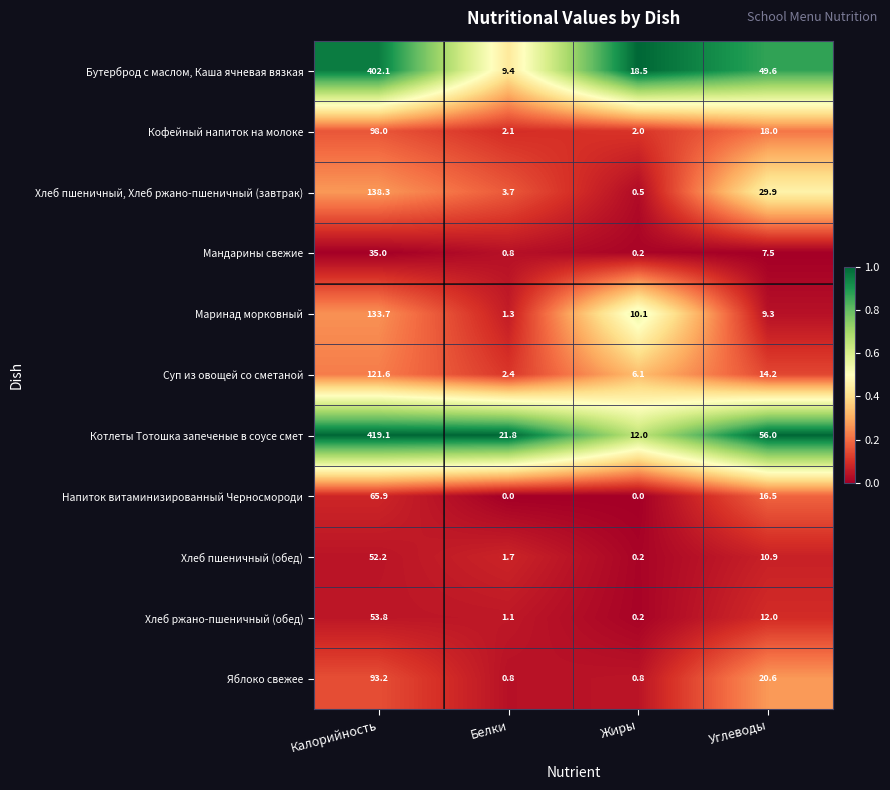

Which series has the largest range (max minus min)?

Котлеты Тотошка запеченые в соусе смет